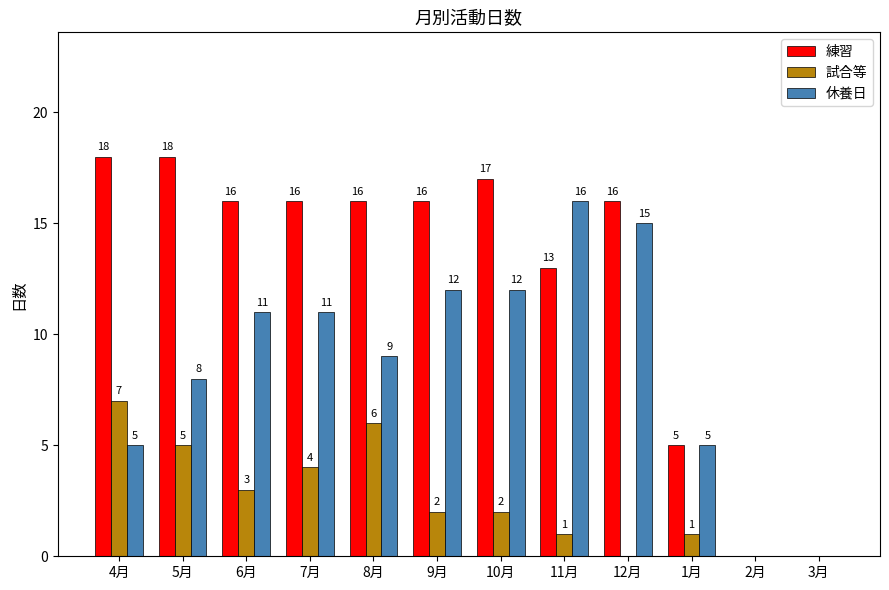

What is the sum of the 試合等 values at 7月 and 9月?

6